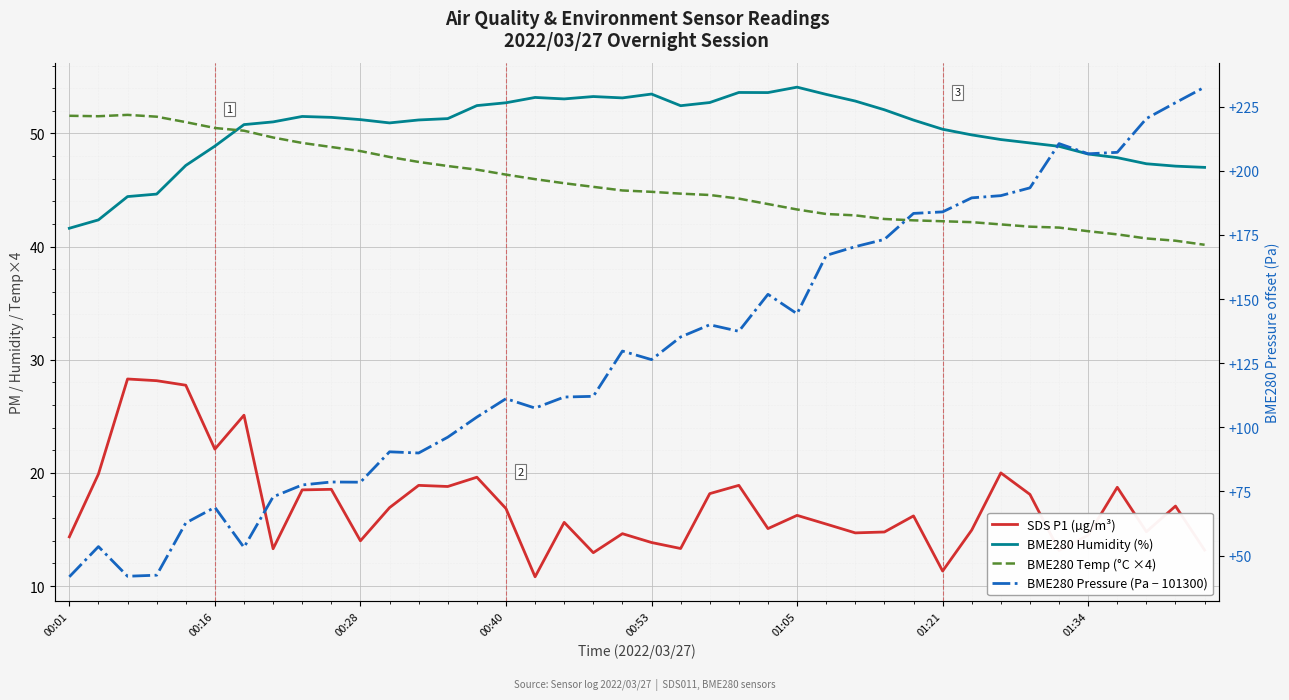

Reading left to right, list all the values displayed in this chart.

SDS P1 (µg/m³): 14.3	19.9	28.3	28.1	27.8	22.1	25.1	13.3	18.5	18.6	14.0	16.9	18.9	18.8	19.6	16.9	10.8	15.6	12.9	14.6	13.8	13.3	18.2	18.9	15.1	16.2	15.5	14.7	14.8	16.2	11.3	14.9	20.0	18.1	13.2	14.5	18.7	14.8	17.1	13.2
BME280 Humidity (%): 41.6	42.4	44.4	44.6	47.2	48.9	50.8	51.0	51.5	51.4	51.2	50.9	51.2	51.3	52.5	52.7	53.2	53.0	53.3	53.1	53.5	52.5	52.7	53.6	53.6	54.1	53.5	52.9	52.1	51.2	50.4	49.9	49.5	49.2	48.9	48.2	47.9	47.3	47.1	47.0
BME280 Temp (°C ×4): 51.6	51.5	51.6	51.5	51.0	50.5	50.2	49.6	49.2	48.8	48.4	47.9	47.5	47.1	46.8	46.4	46.0	45.6	45.3	45.0	44.8	44.7	44.6	44.2	43.8	43.3	42.9	42.8	42.4	42.3	42.2	42.2	42.0	41.8	41.7	41.4	41.1	40.7	40.5	40.2
BME280 Pressure (Pa − 101300): 41.7	53.5	41.9	42.3	62.7	68.8	53.2	72.9	77.5	78.7	78.6	90.4	90.0	96.1	104.0	111.2	107.5	111.8	112.1	129.7	126.4	135.2	140.0	137.4	151.9	144.3	167.0	170.4	173.3	183.4	184.0	189.5	190.3	193.4	210.6	206.7	207.2	220.4	226.6	232.6